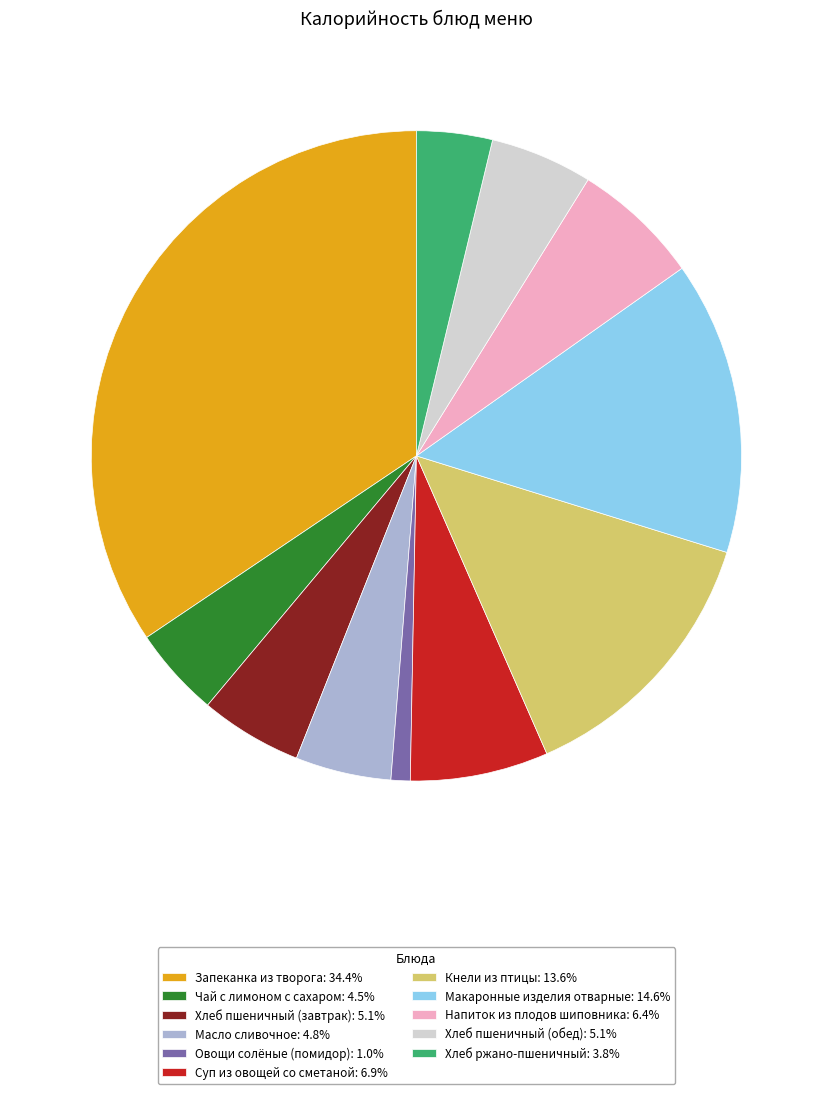

What is the ratio of the value at Напиток из плодов шиповника to the value at Овощи солёные (помидор)?

6.7